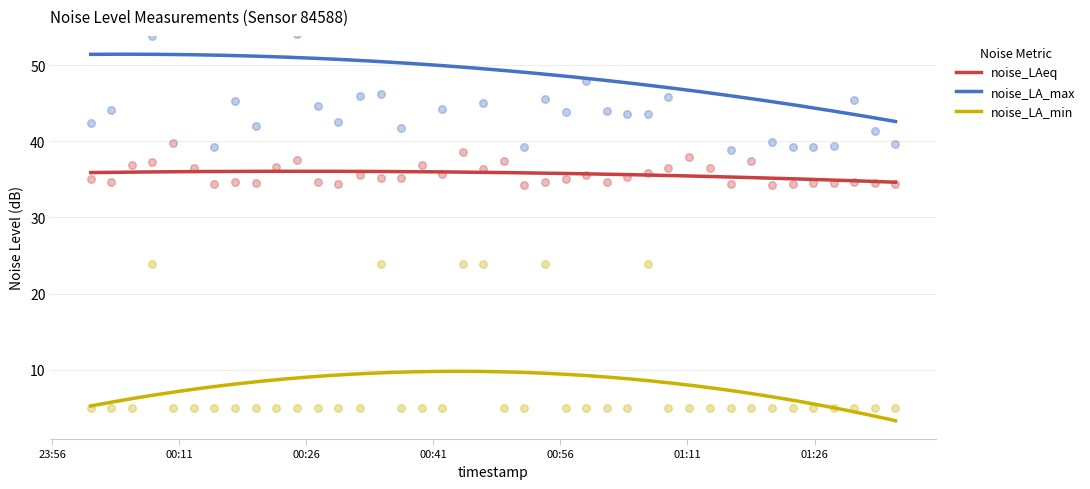

True or false: noise_LA_min and noise_LAeq intersect in this chart.

False